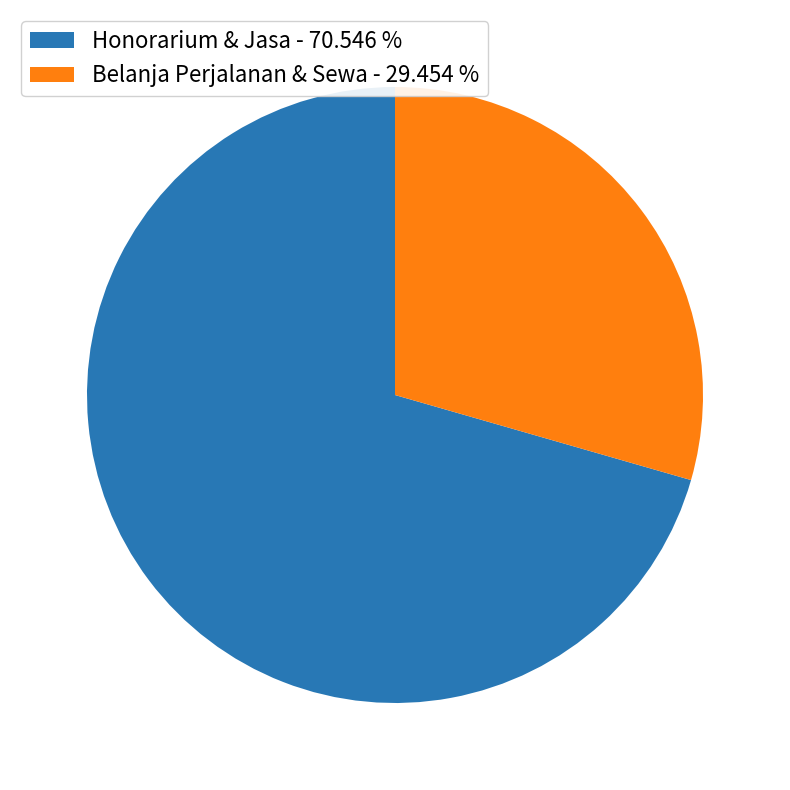

Is there a majority slice in this chart?

Yes